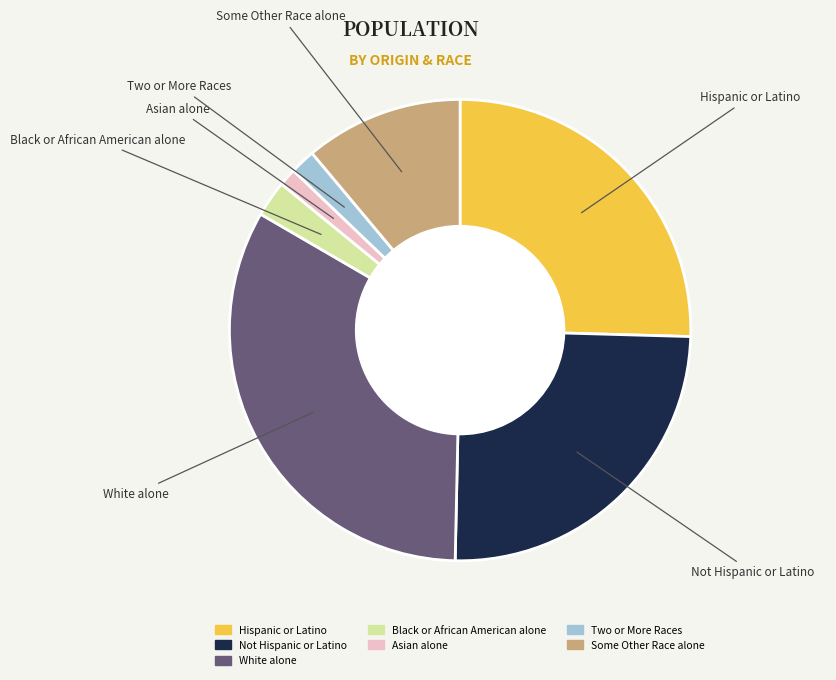

Combined, do Some Other Race alone and White alone account for over 50%?

No